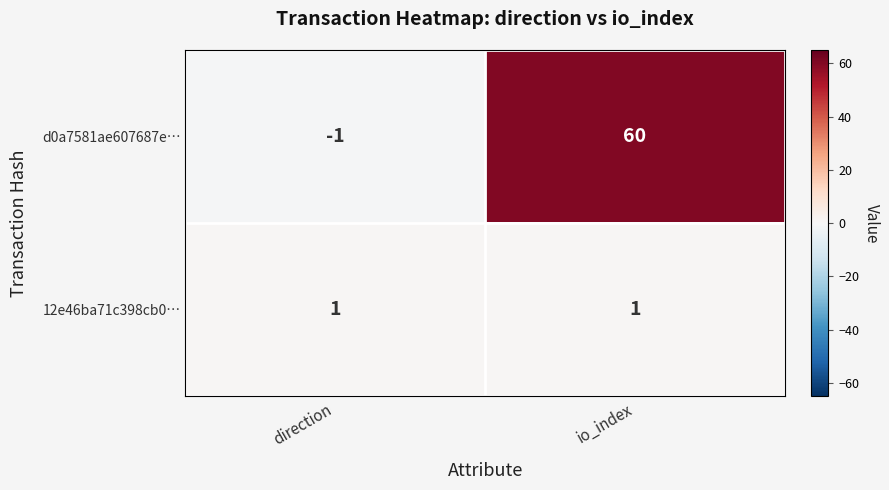

Count the number of categories in the chart.

2